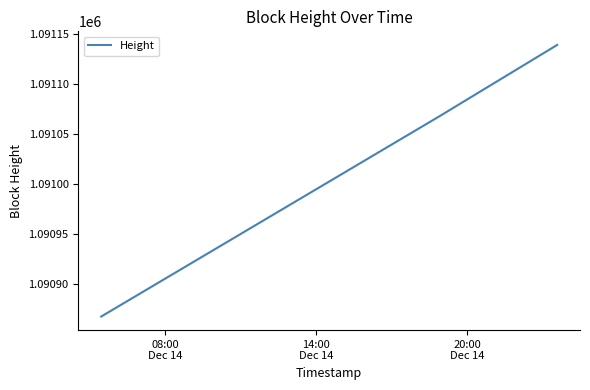

How many values are between 1090867 and 1091139?

3